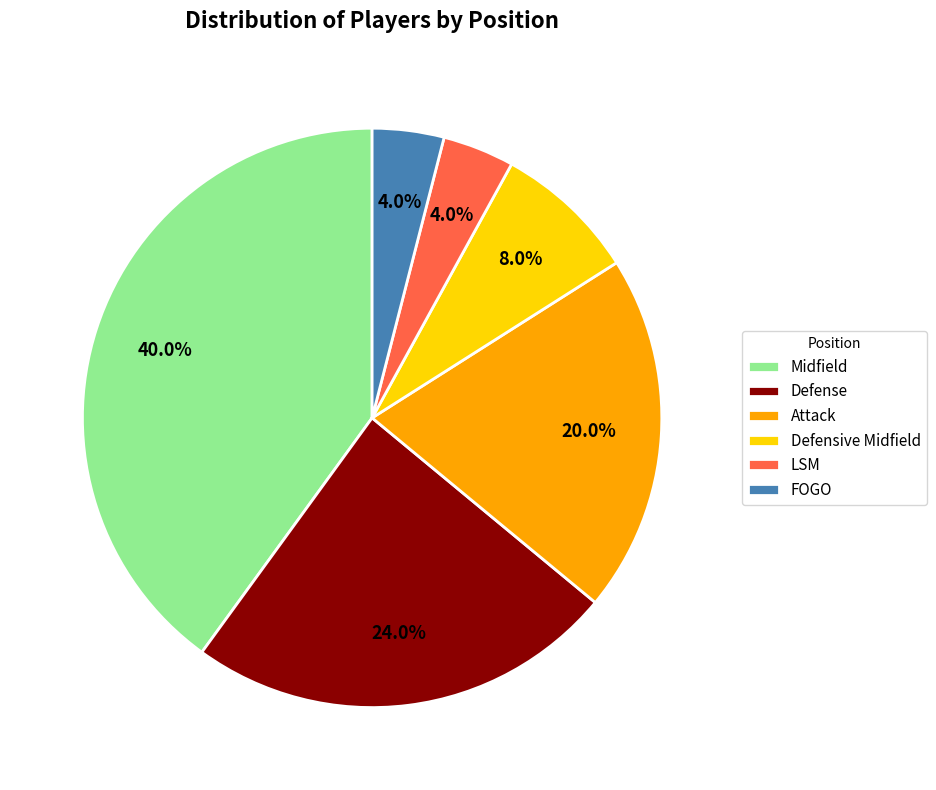

What is the largest slice in the pie chart?

Midfield